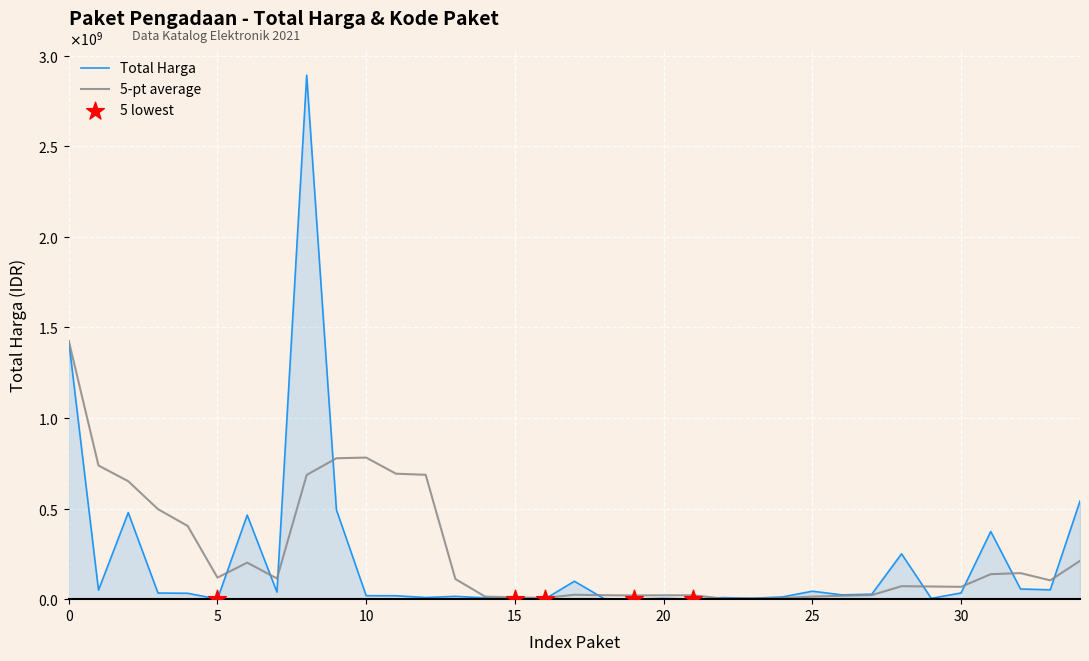

Does the chart have visible grid lines?

Yes